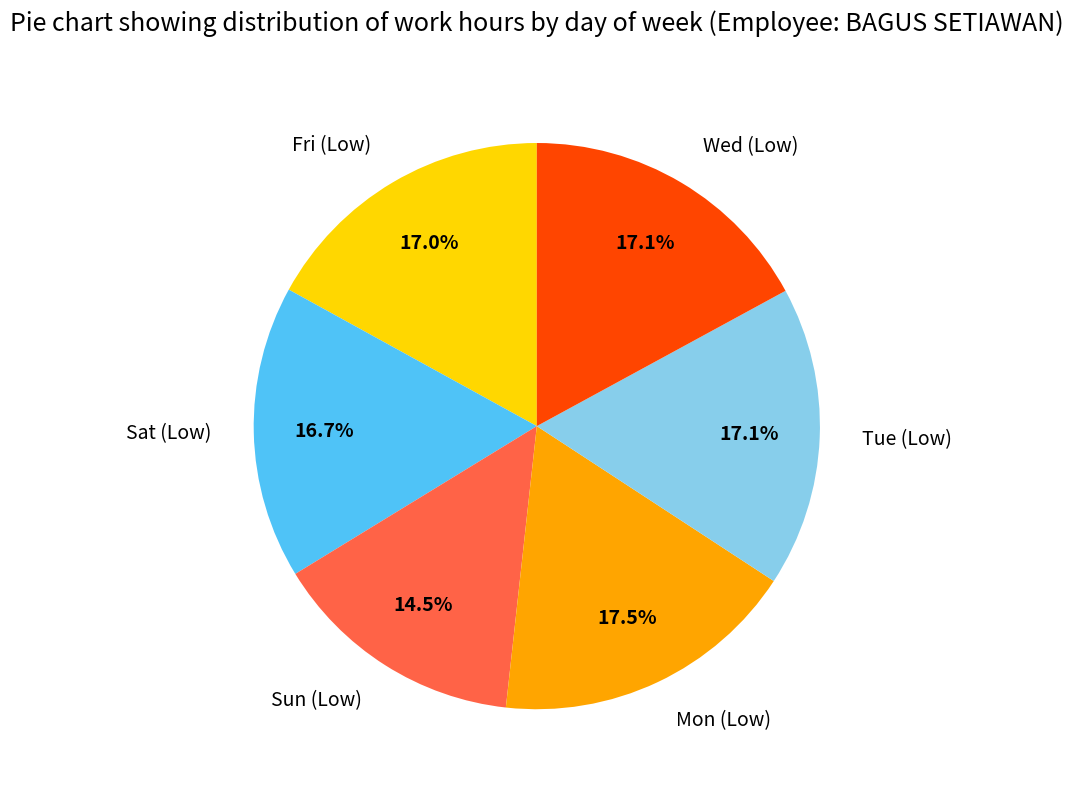

Count the number of slices in the pie.

6